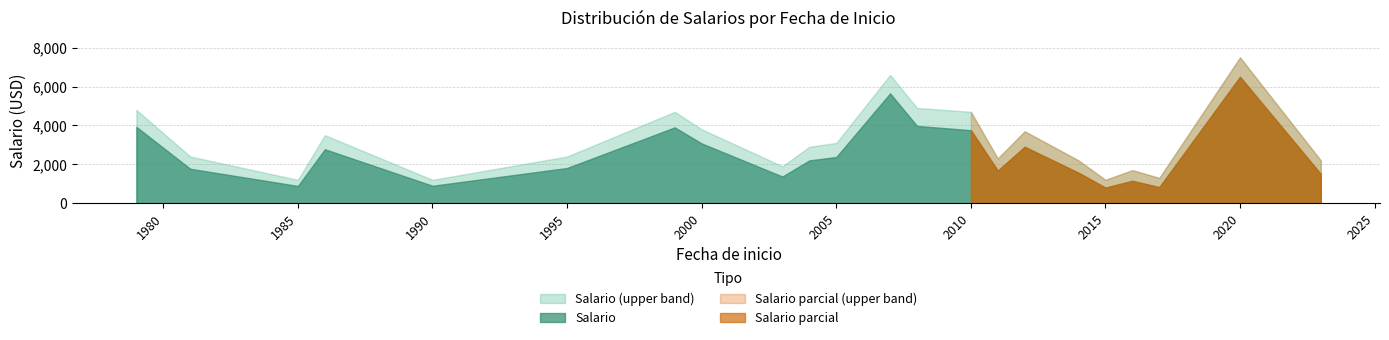

Read the Salario value at 18, to the nearest 10.

1150